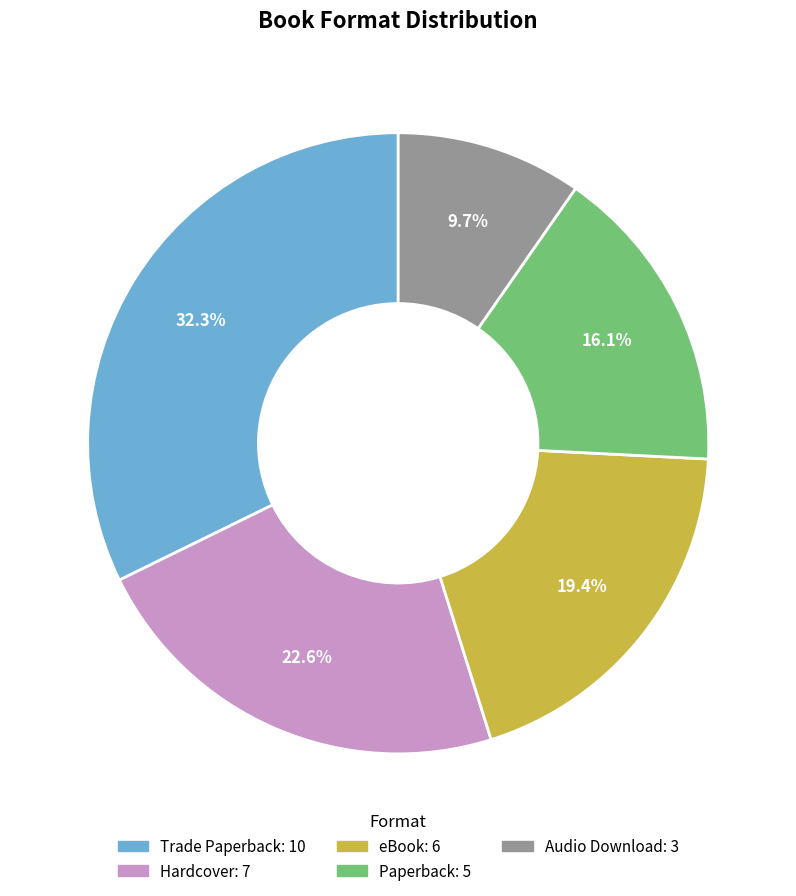

To the nearest percent, what is the difference between the largest and smallest slice percentages?

23%